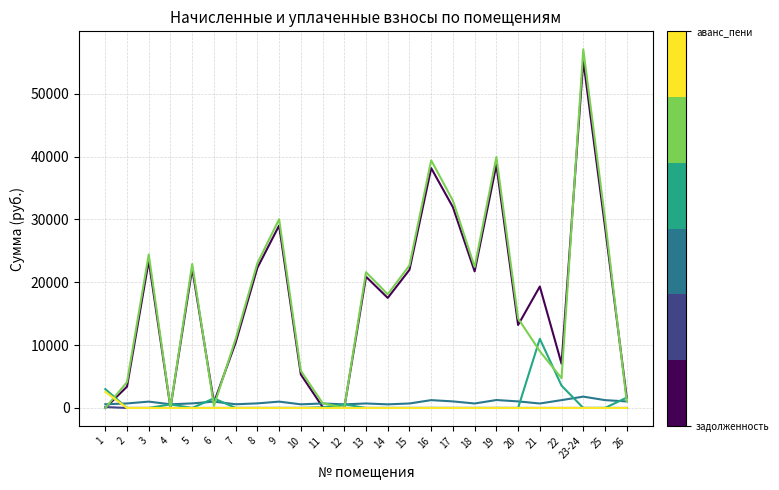

At which category is the sum across all series the highest?

23-24